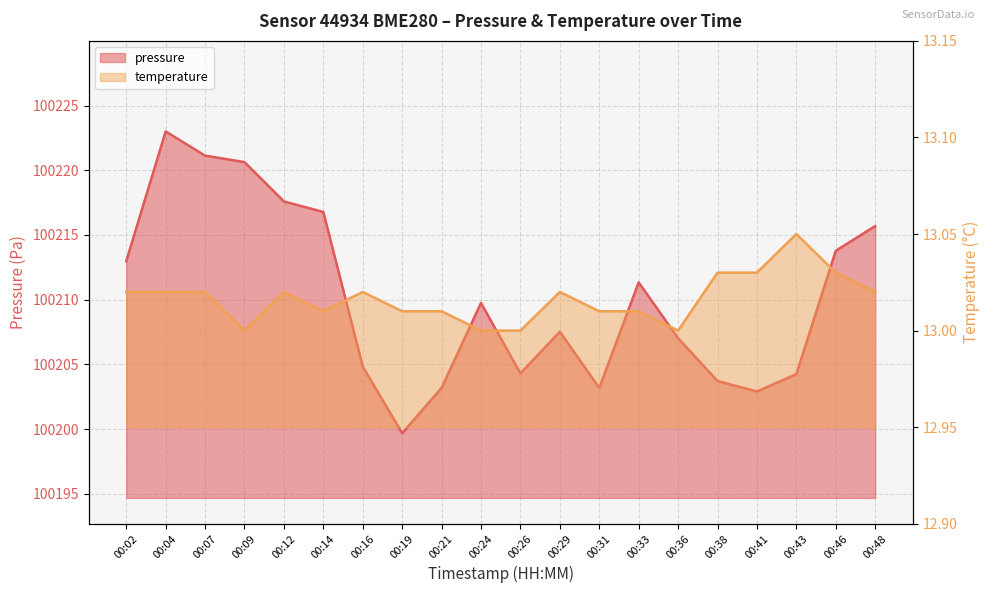

What is the value of the temperature point at the 20th from the left?

13.0